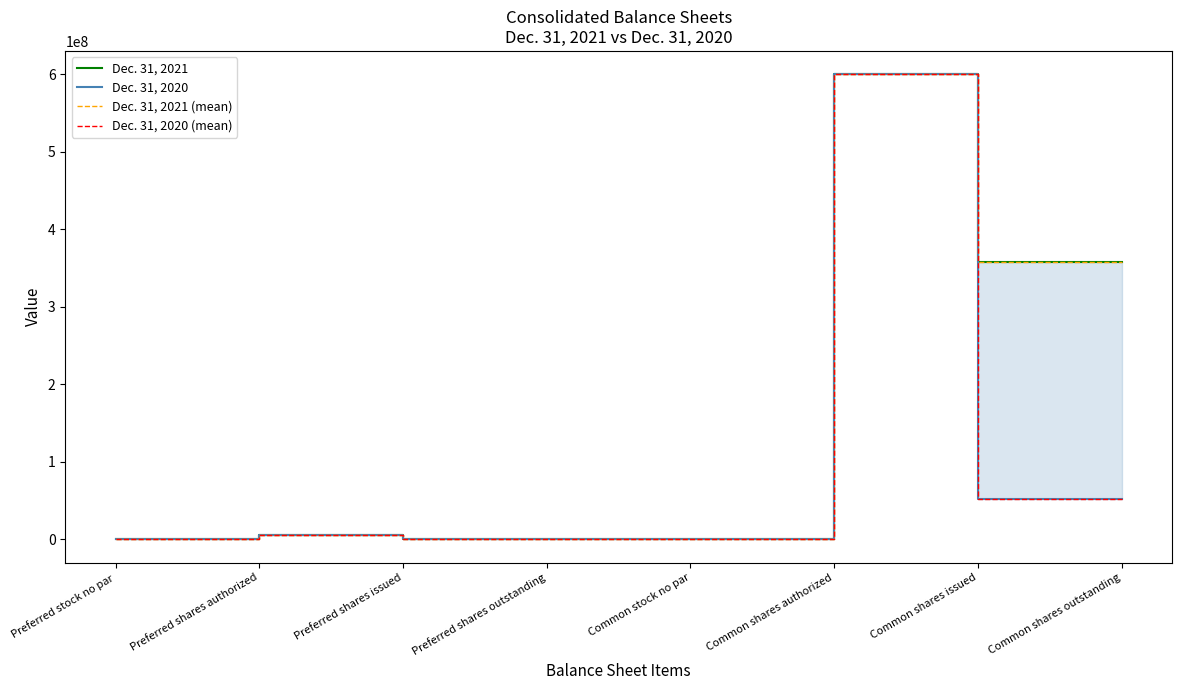

Does the chart display data point markers on the line(s)?

No